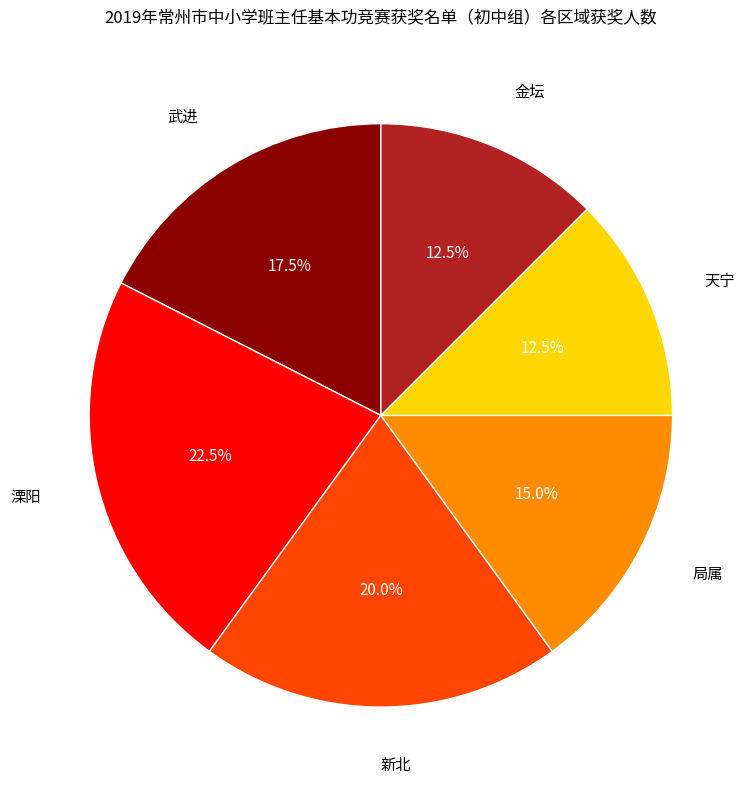

Is there any slice that represents more than half of the pie?

No